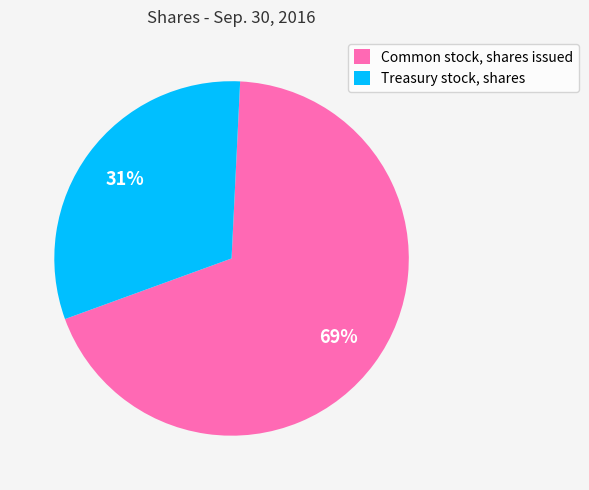

True or false: Common stock, shares issued accounts for 69% of the total.

True